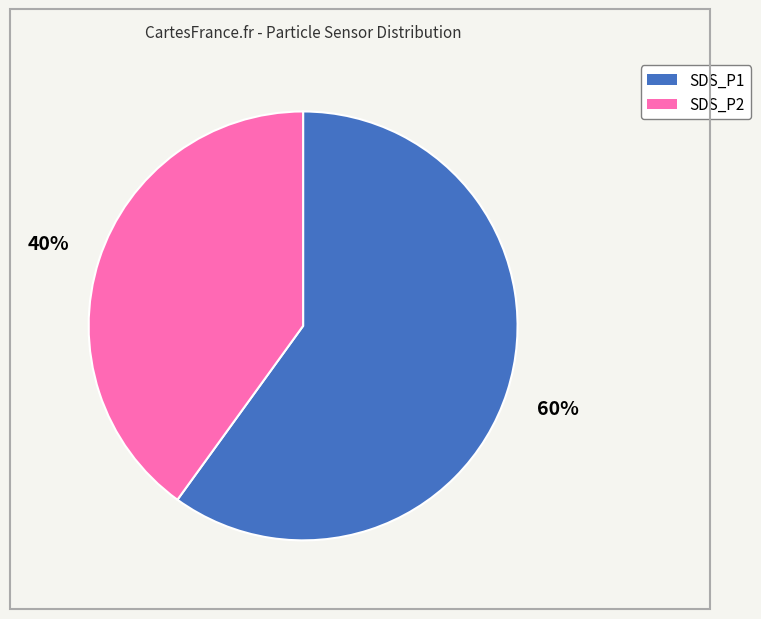

Which slice is the largest?

SDS_P1